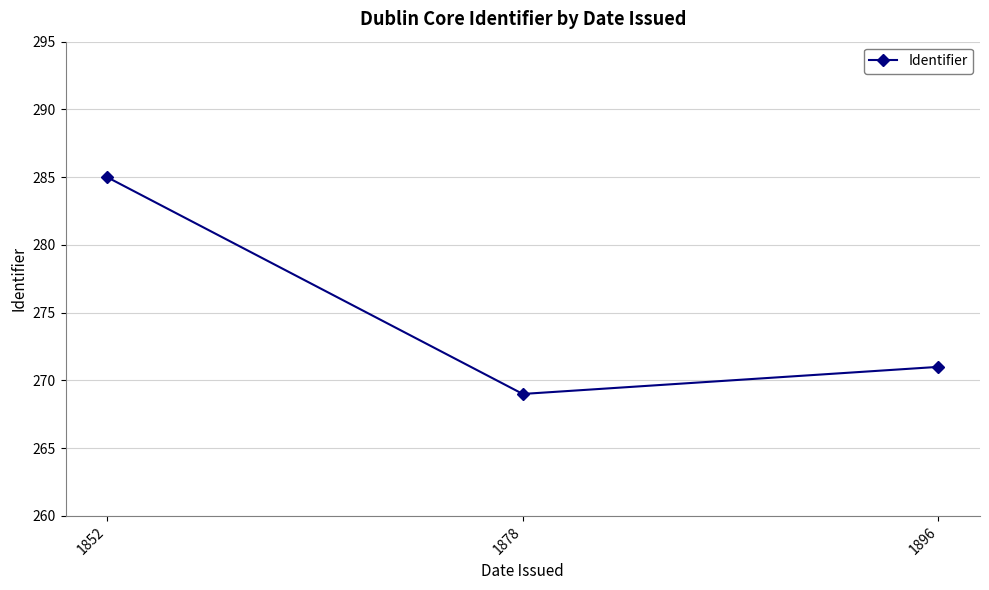

List the labels in order of value, smallest first.

1878, 1896, 1852